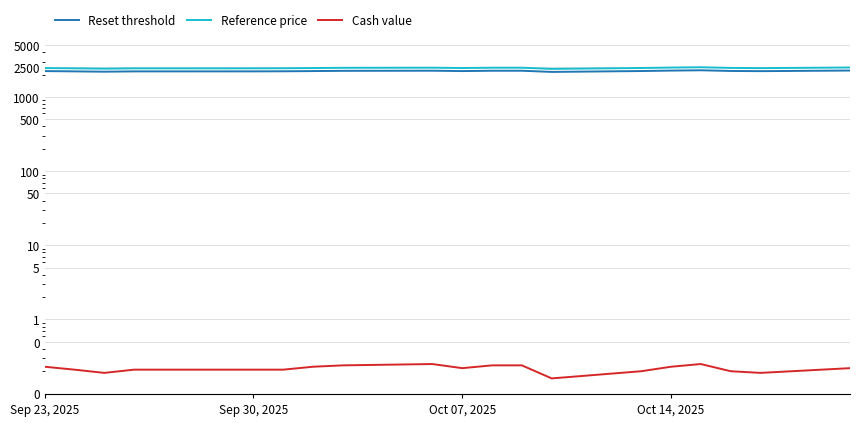

How many data points does each series have?

20